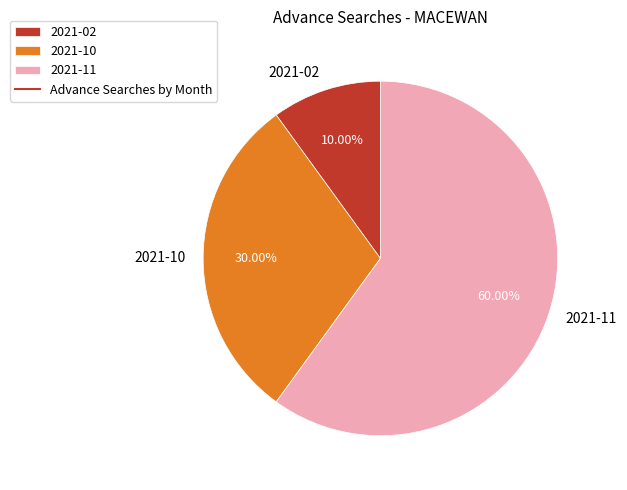

To the nearest percent, what portion does 2021-02 represent?

10%